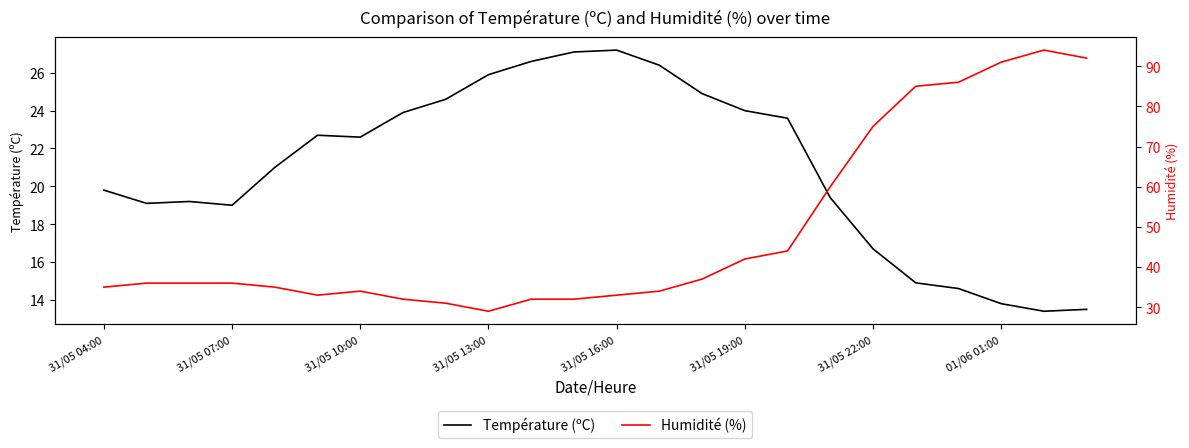

Is it true that Température (ºC) equals 19.8 at 31/05 04:00?

True